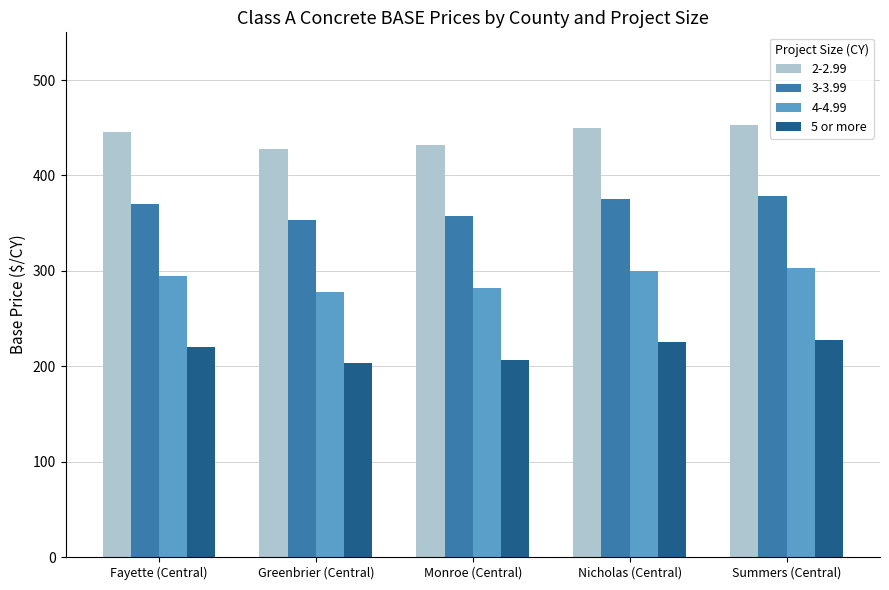

What is the greatest value displayed?

453